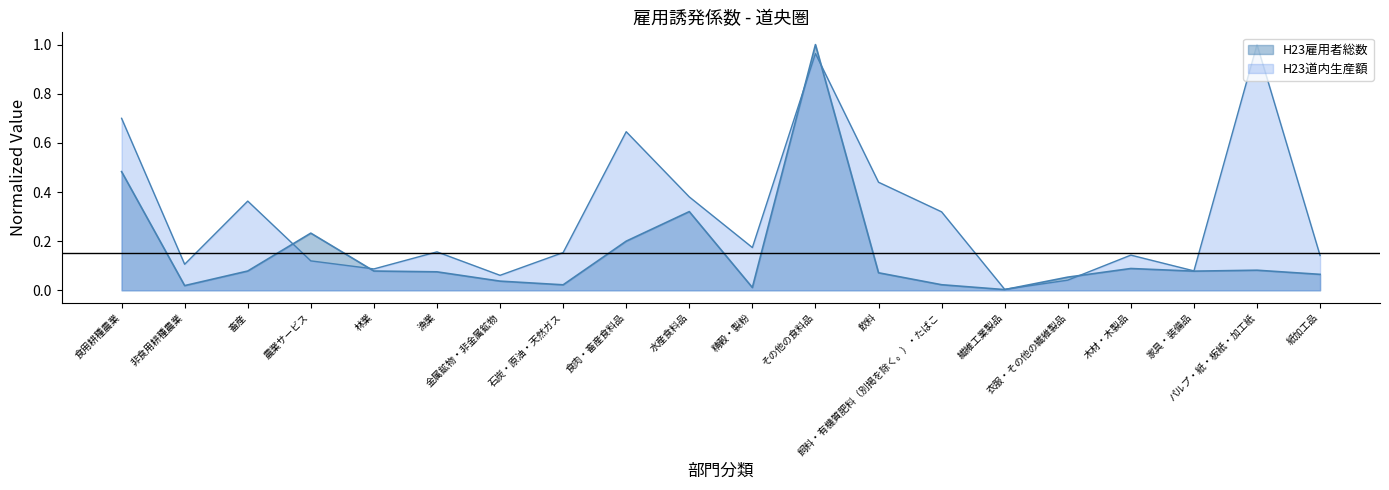

At which category does H23雇用者総数 reach its first local peak?

農業サービス